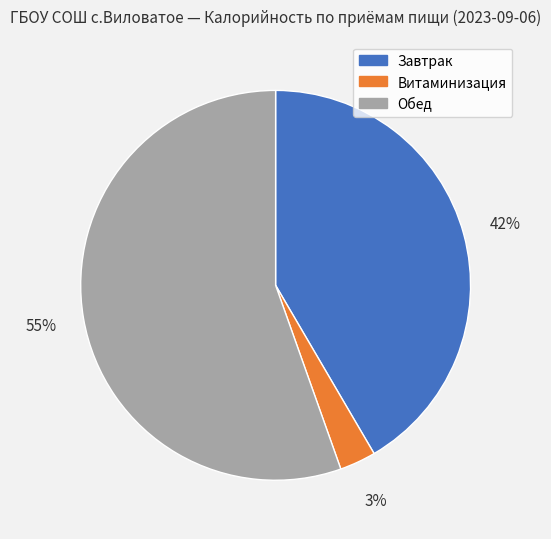

Rank the categories by value from highest to lowest.

Обед, Завтрак, Витаминизация